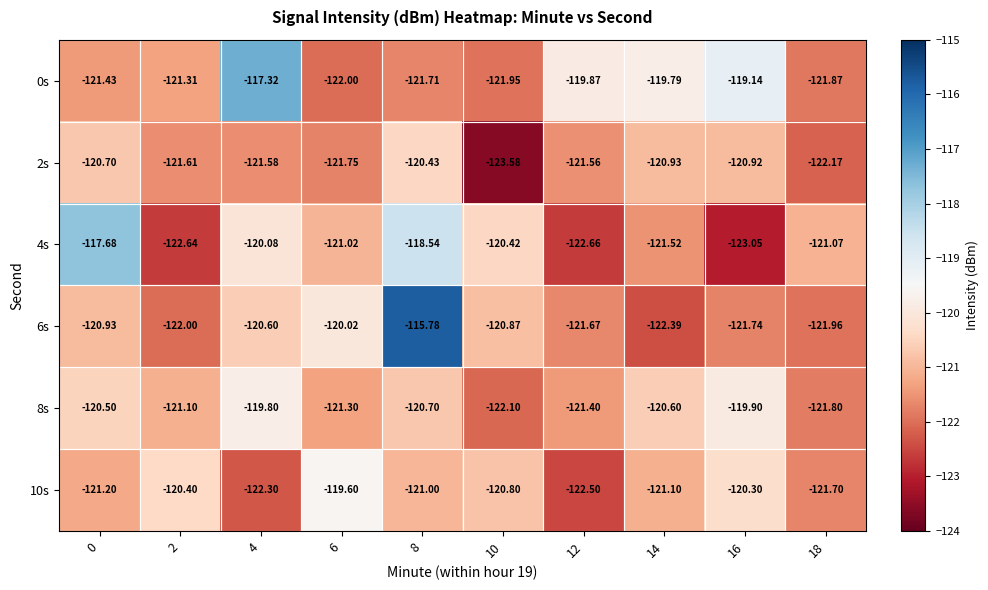

Which series changed the most between 8 and 18?

6s